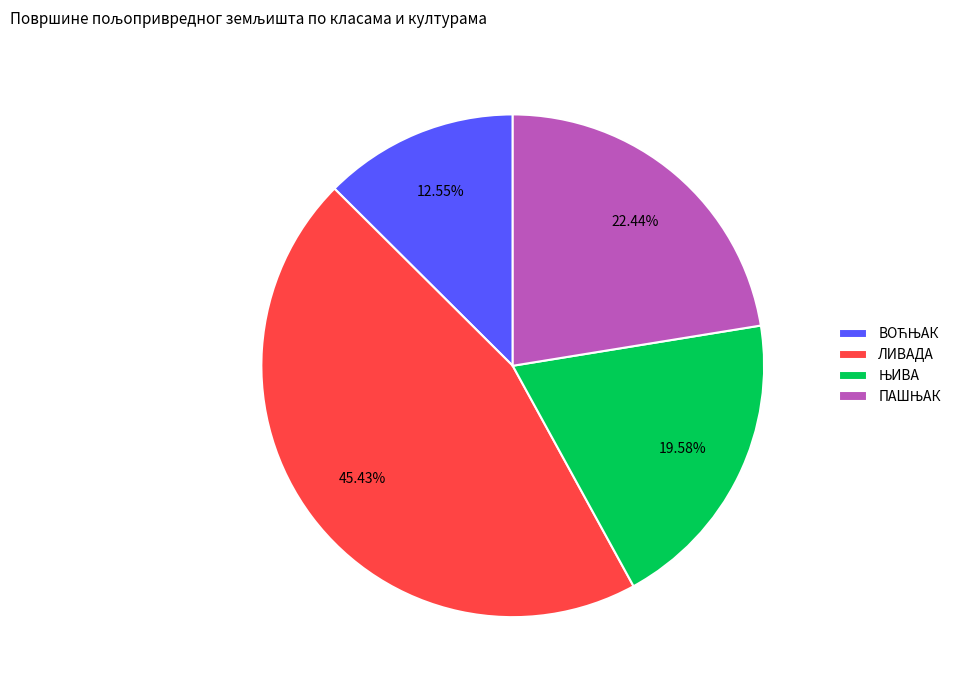

Does any single category account for the majority?

No